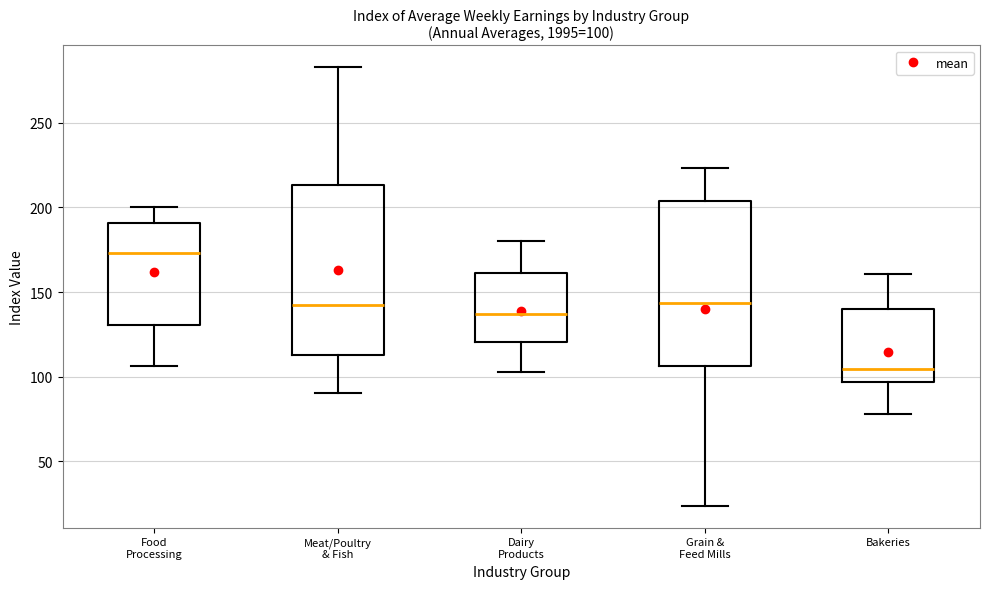

Which box's median line is the highest?

Food Processing